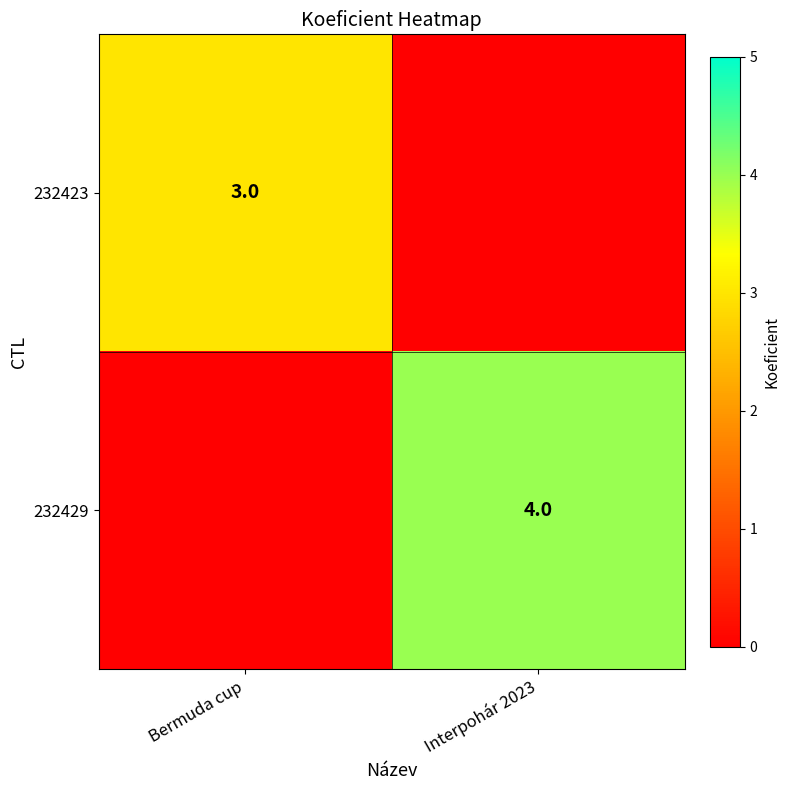

Is the value of 232429 at Interpohár 2023 greater than the value of 232423 at Bermuda cup?

Yes